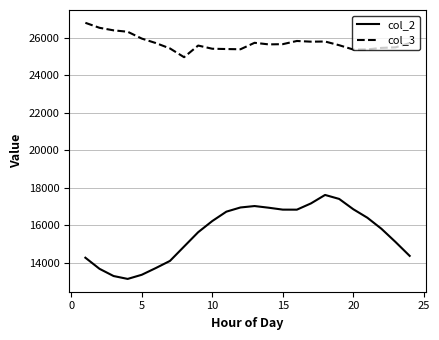

Count the number of data series in this chart.

2